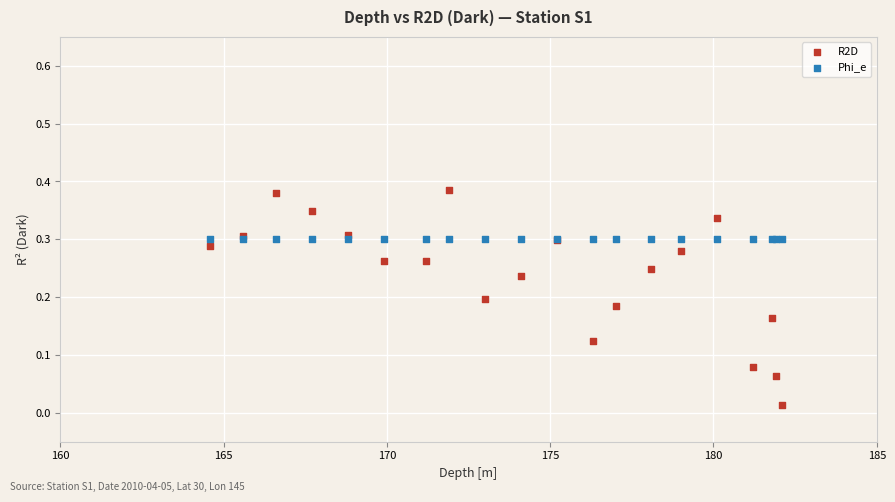

Which series reaches the maximum Y coordinate?

R2D